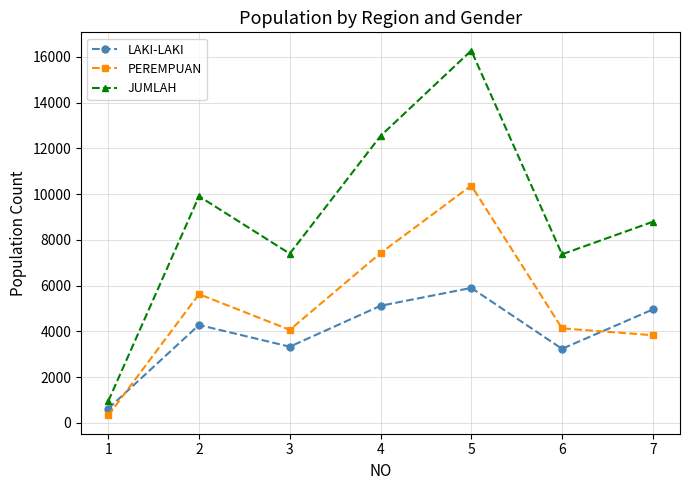

True or false: LAKI-LAKI has more than 2 points higher than both neighbors.

False